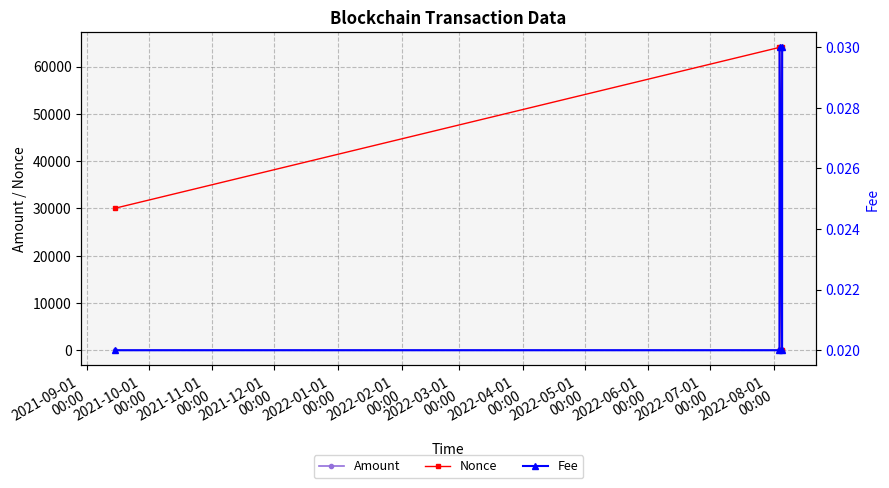

Rank the series by their maximum value, from highest to lowest.

Nonce, Amount, Fee